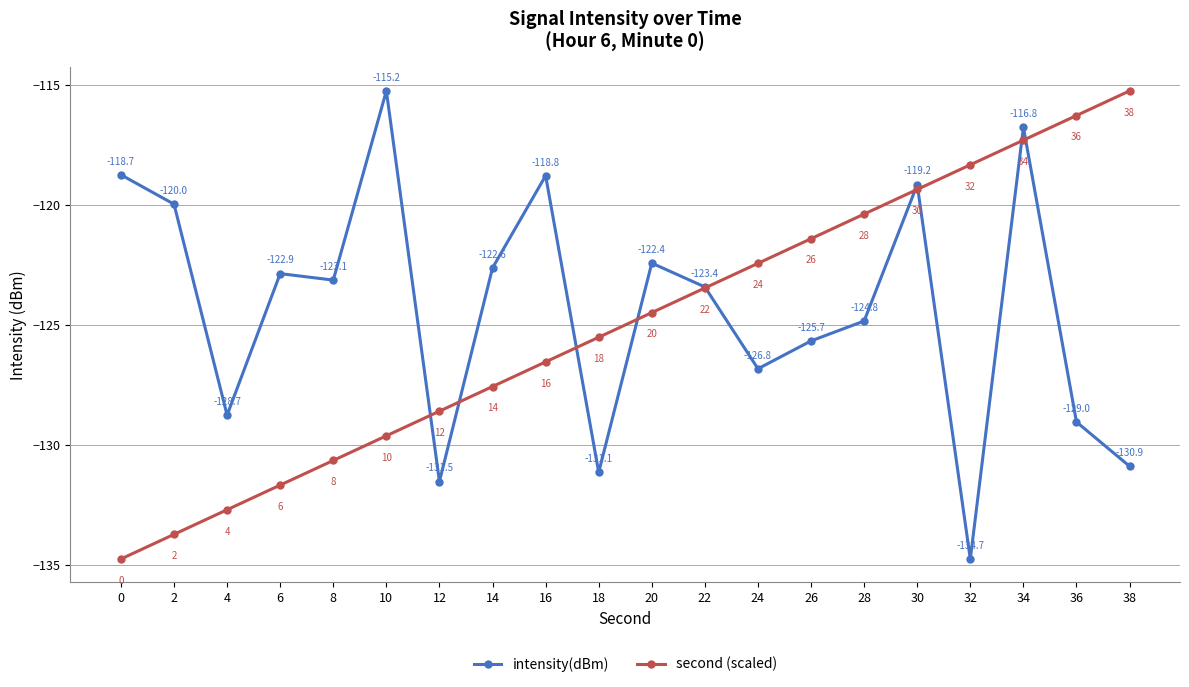

True or false: second (scaled) and intensity(dBm) cross at least once.

True